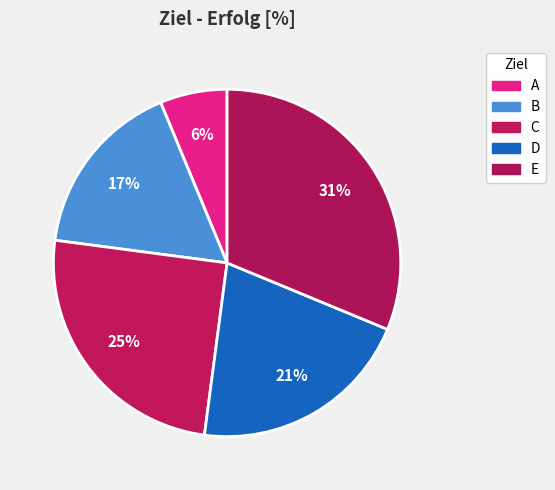

How many segments does this pie chart have?

5